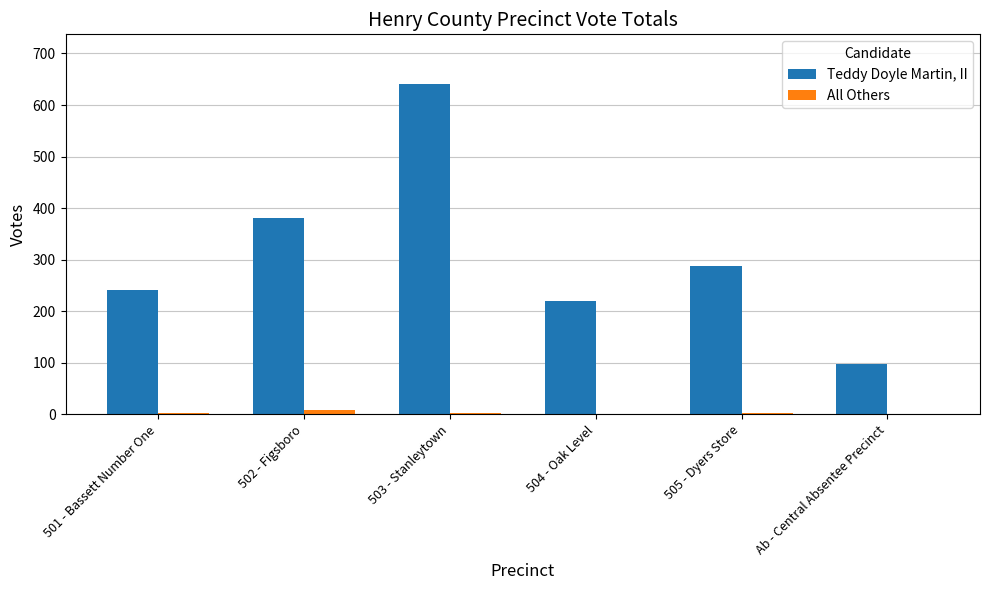

What is the spread (max minus min) of values at 501 - Bassett Number One?

239